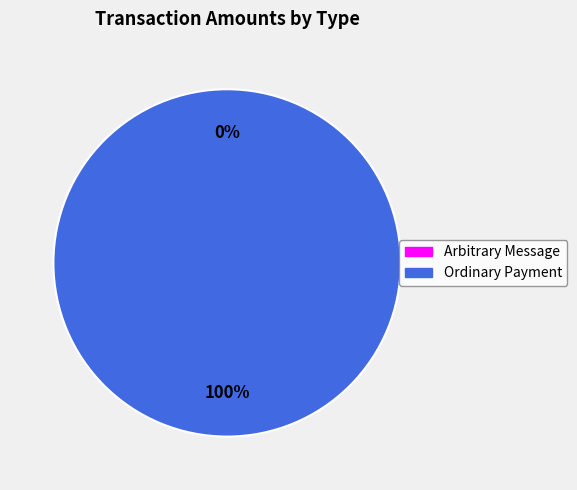

To the nearest percent, what is the difference between the Arbitrary Message and Ordinary Payment slice percentages?

100%